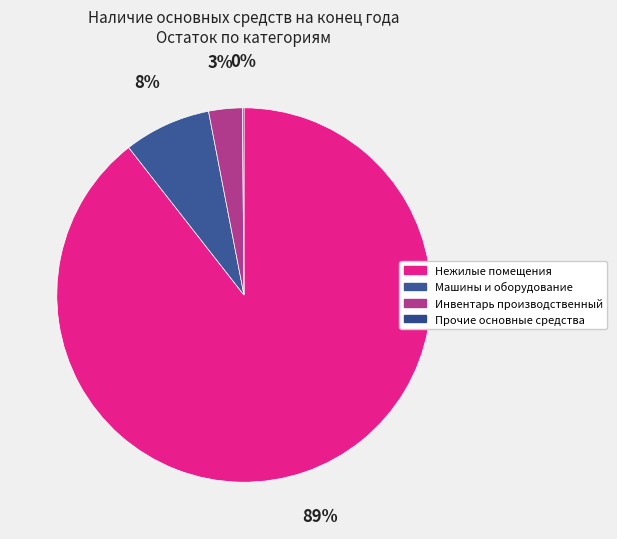

To the nearest percent, what is the difference between the largest and smallest slice percentages?

89%